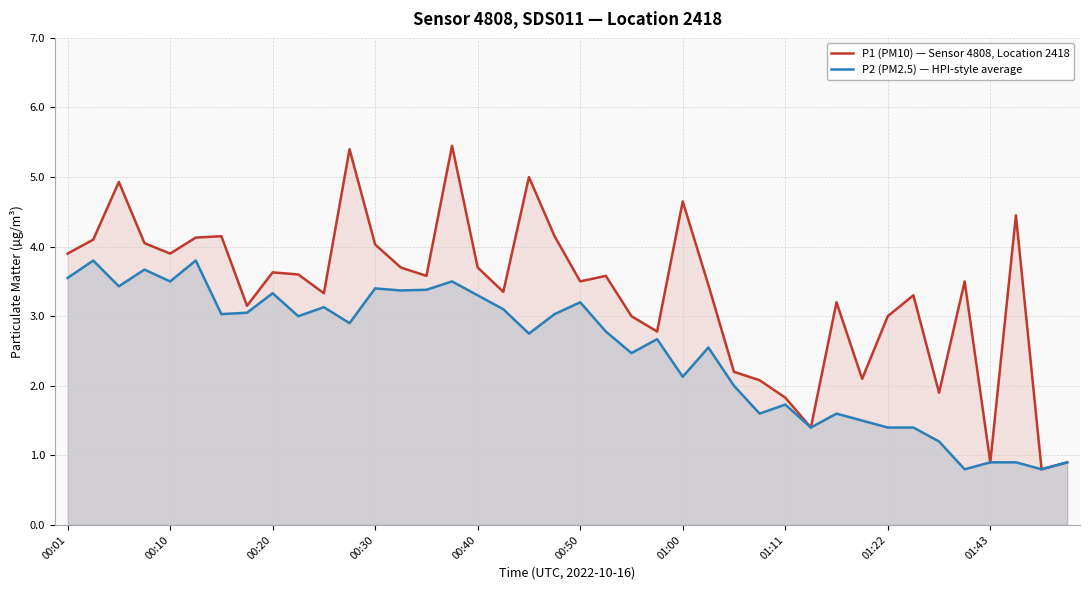

At how many categories does at least one series exceed 3?

28